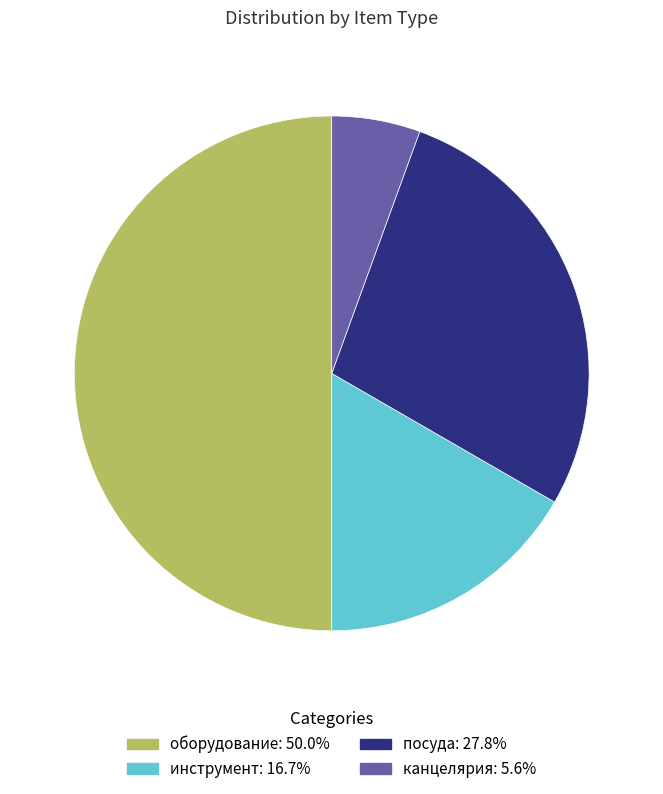

Rank the categories by value from highest to lowest.

оборудование, посуда, инструмент, канцелярия